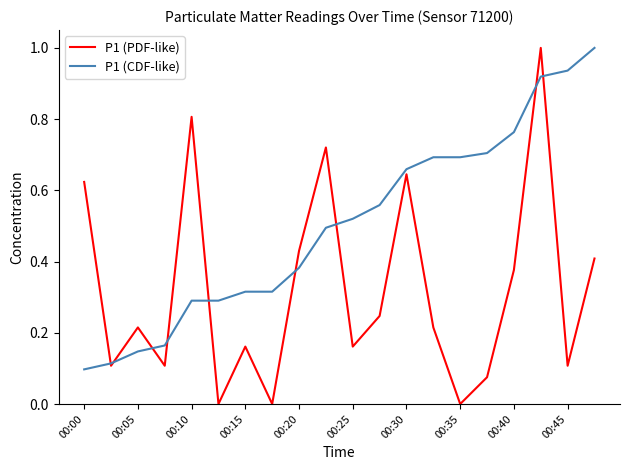

True or false: P1 (PDF-like) has more than 2 points higher than both neighbors.

True